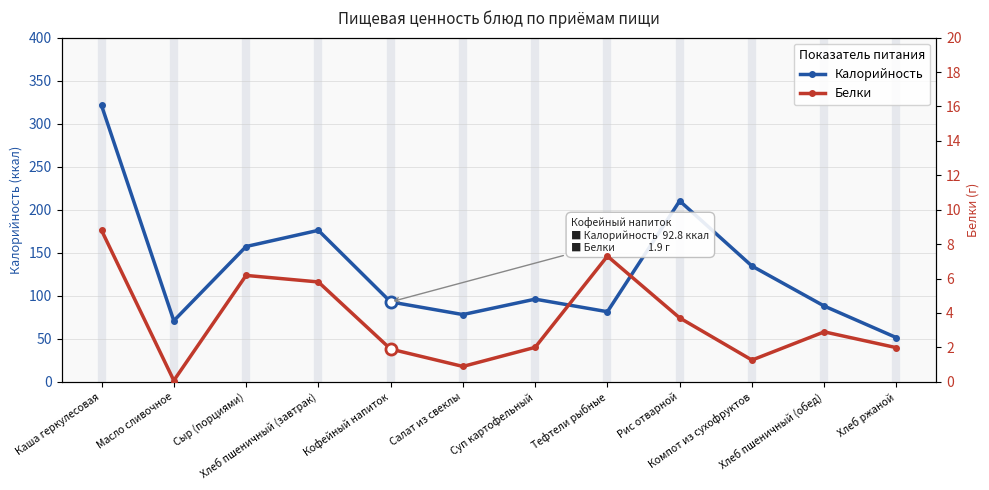

True or false: Калорийность and Белки intersect in this chart.

False